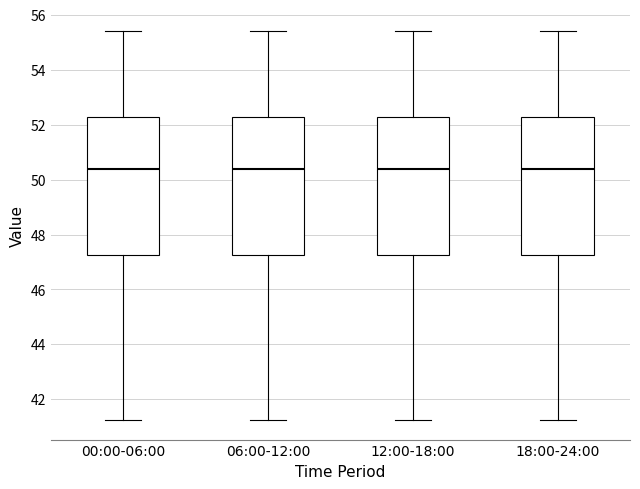

Reading left to right, read every box against the y-axis: the position of its median line, the range the box covers, and the ends of its whiskers. The values are not printed on the chart, so give them approximately, as read against the axis.

00:00-06:00: median 50.4, box 47.2 to 52.2, whiskers 41.2 to 55.4
06:00-12:00: median 50.4, box 47.2 to 52.2, whiskers 41.2 to 55.4
12:00-18:00: median 50.4, box 47.2 to 52.2, whiskers 41.2 to 55.4
18:00-24:00: median 50.4, box 47.2 to 52.2, whiskers 41.2 to 55.4